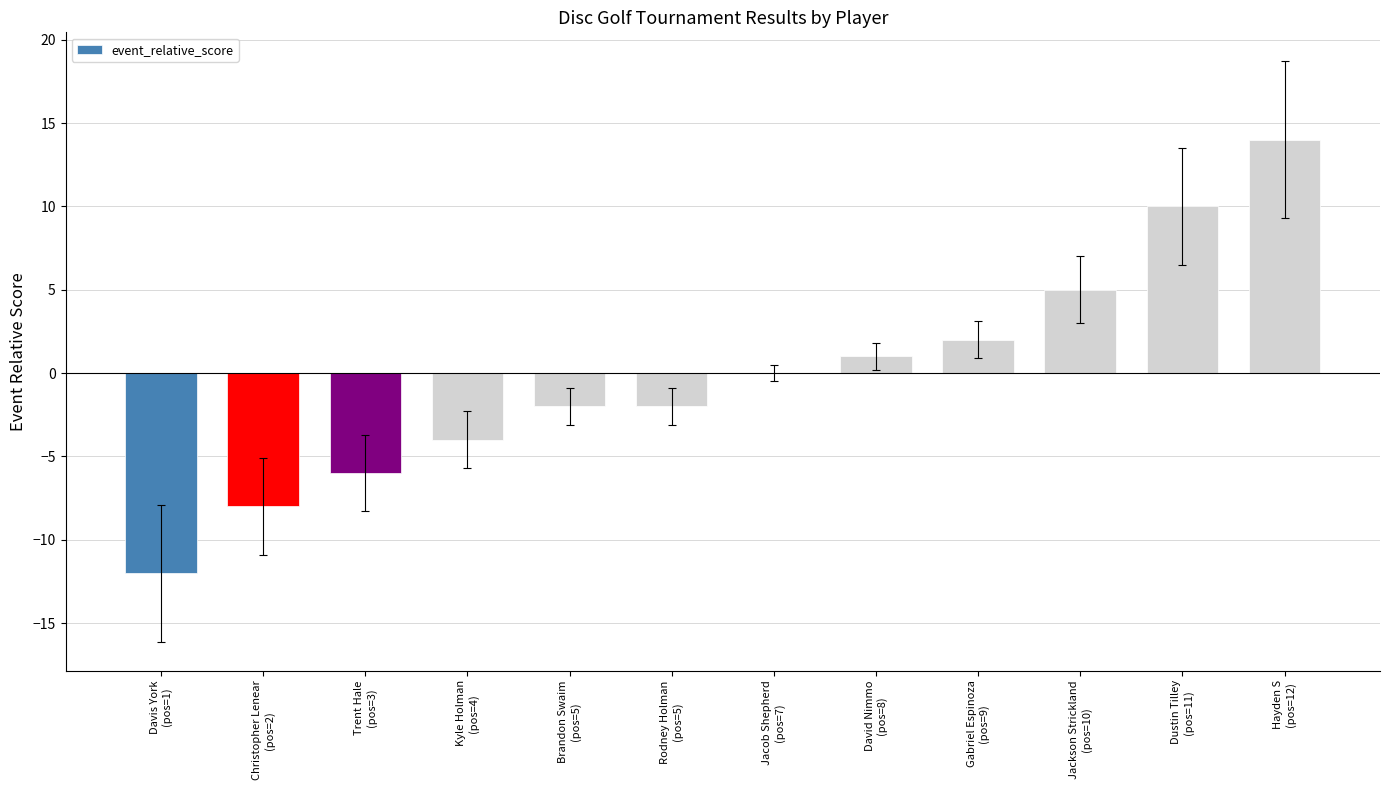

What is the difference between the values at Jackson Strickland
(pos=10) and David Nimmo
(pos=8)?

4